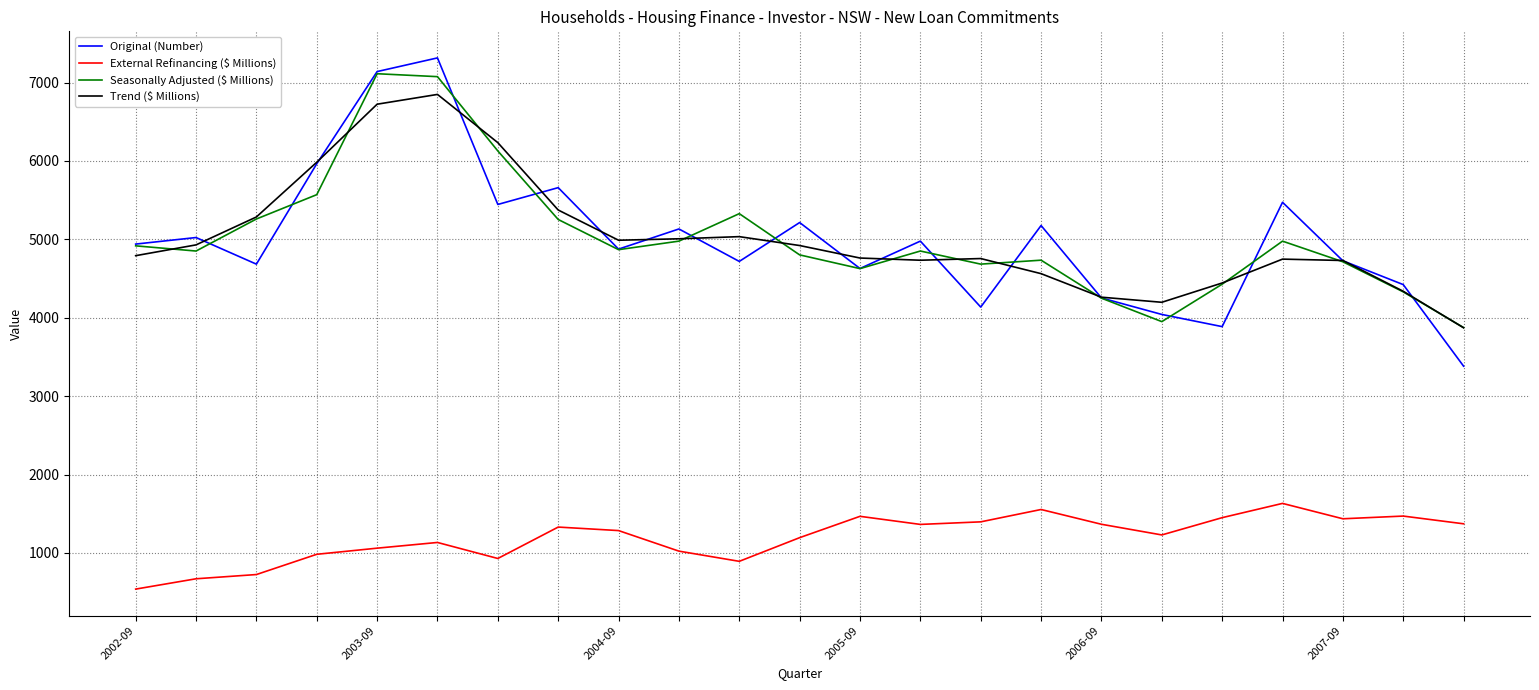

True or false: External Refinancing ($ Millions) and Original (Number) intersect in this chart.

False